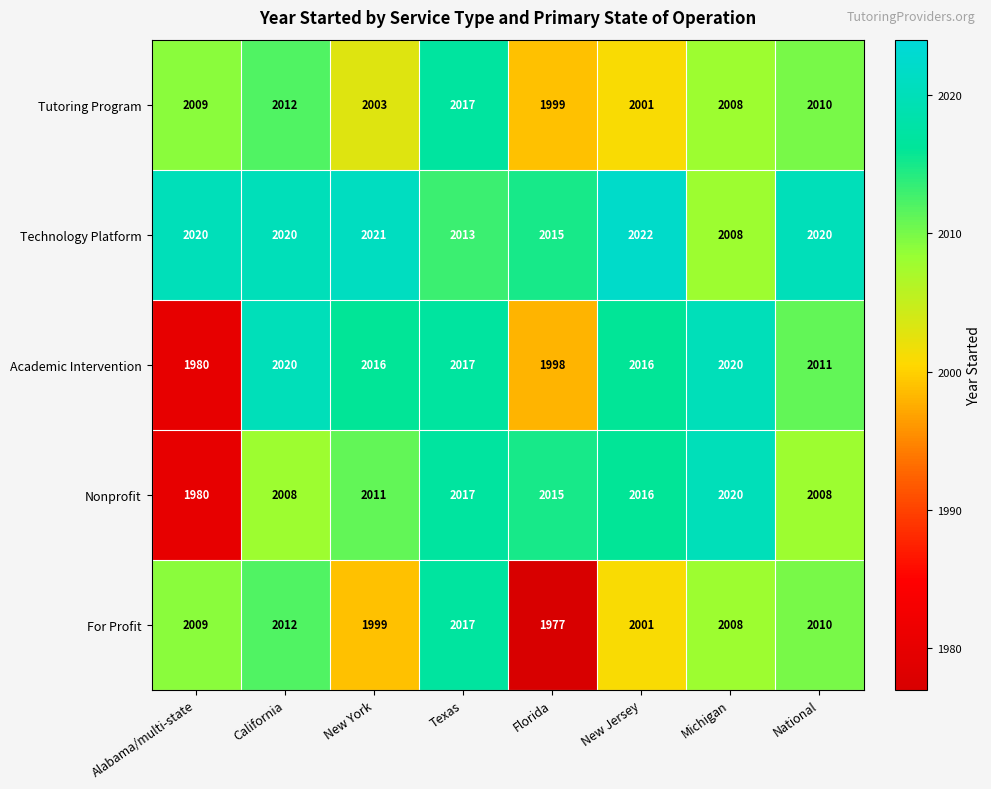

At which category is the sum across all series the highest?

Texas